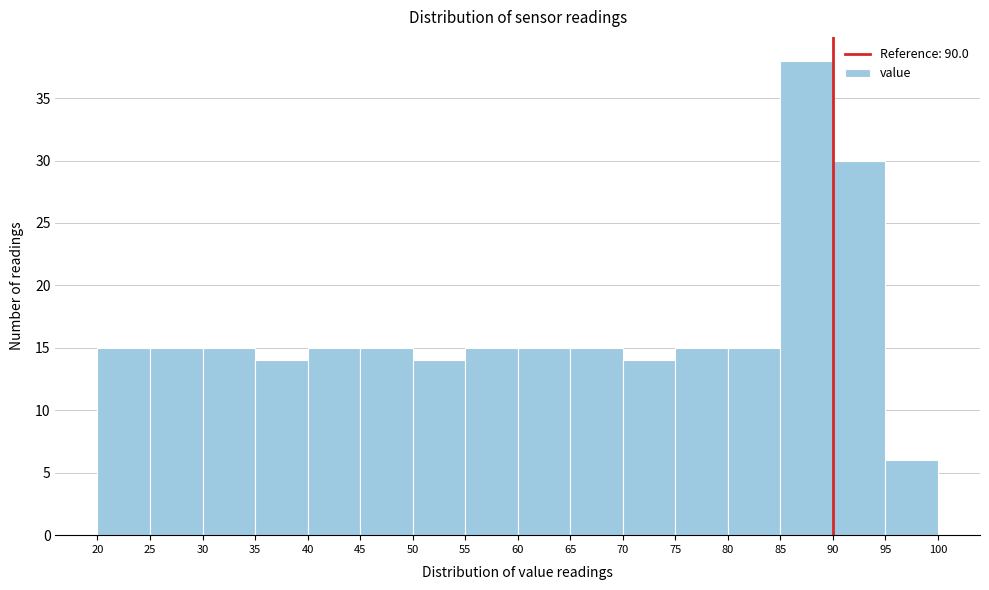

Reading left to right, list every bar in this chart as the range it spans on the x-axis followed by its height. The values are not printed on the chart, so give them approximately, as read against the axis.

20 to 25: 15
25 to 30: 15
30 to 35: 15
35 to 40: 14
40 to 45: 15
45 to 50: 15
50 to 55: 14
55 to 60: 15
60 to 65: 15
65 to 70: 15
70 to 75: 14
75 to 80: 15
80 to 85: 15
85 to 90: 38
90 to 95: 30
95 to 100: 6